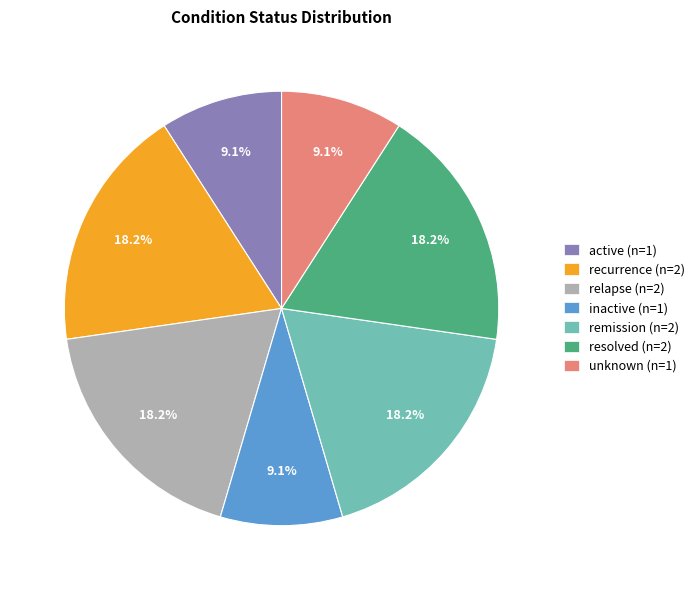

Approximately how many times larger is the value at resolved compared to inactive?

2.0